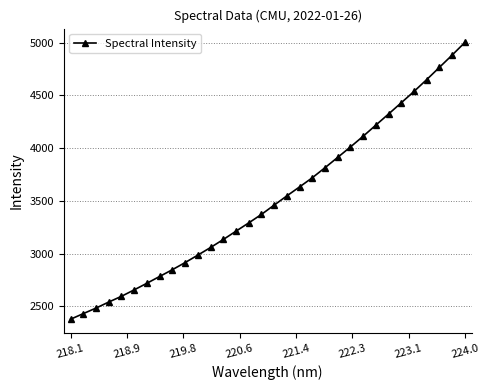

What is the smallest value displayed?

2378.0